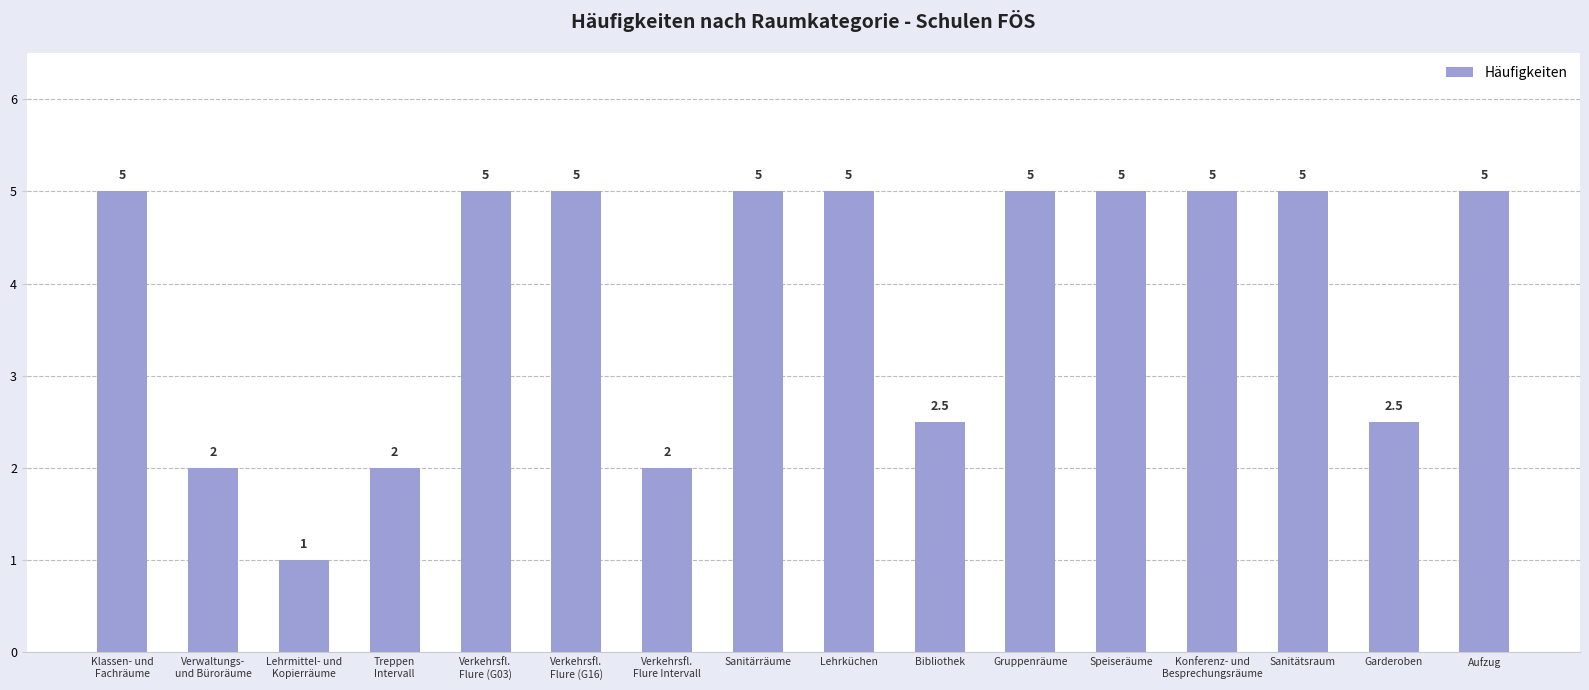

Is it true that the value at Lehrküchen is 5.0?

True